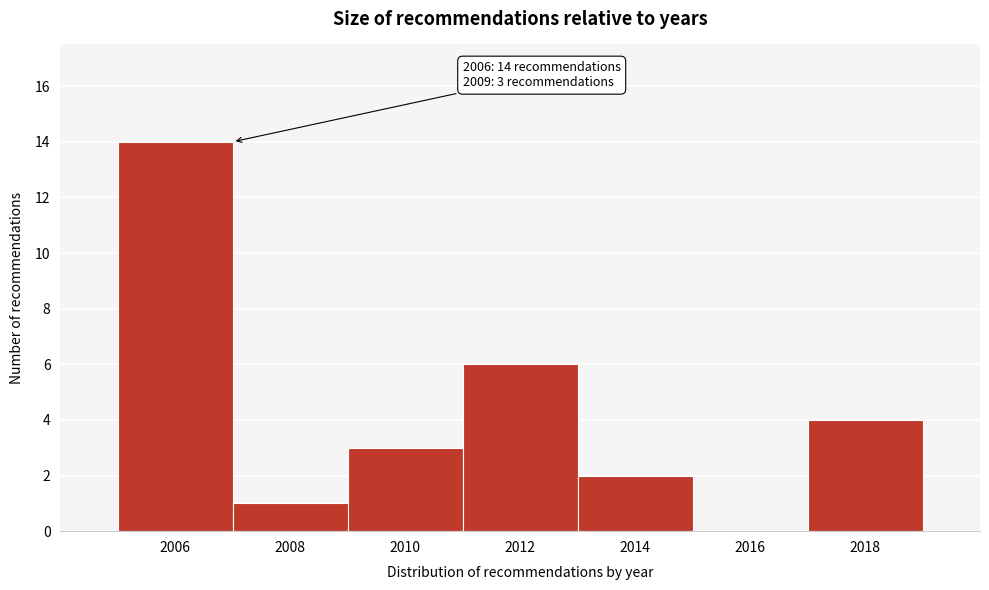

Which range on the x-axis has the tallest bar?

2005 to 2007